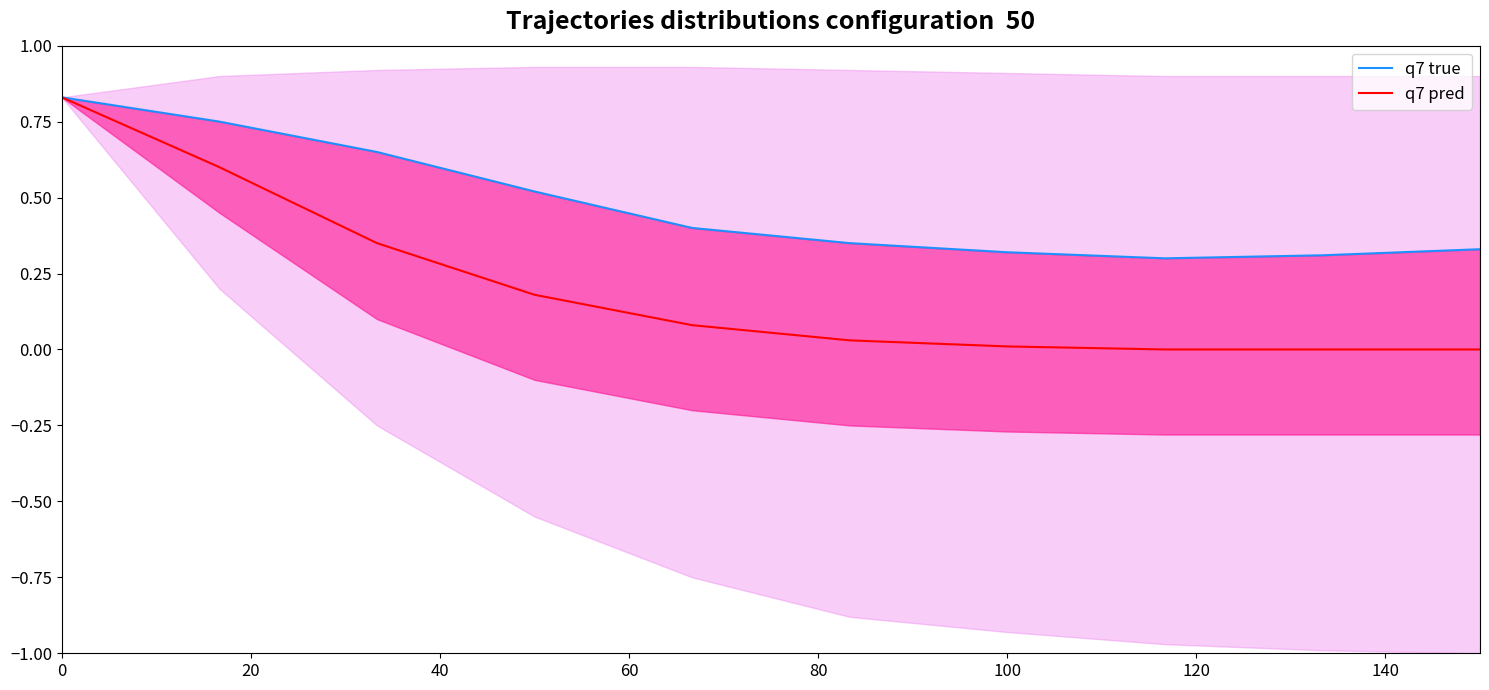

What is the label of the 3rd point from the left?

40